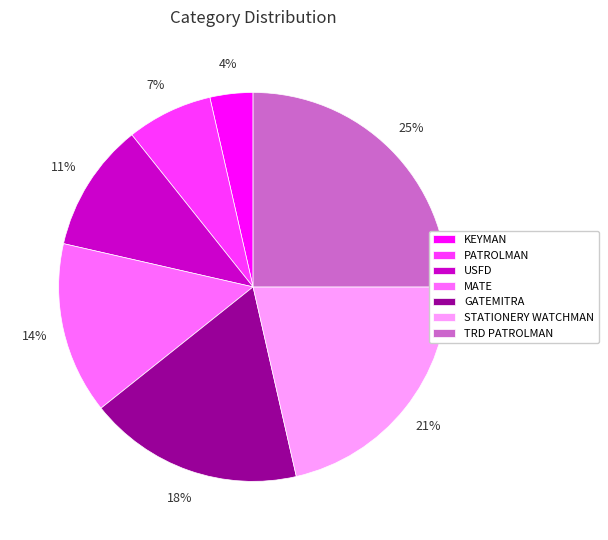

Combined, do KEYMAN and PATROLMAN account for over 50%?

No